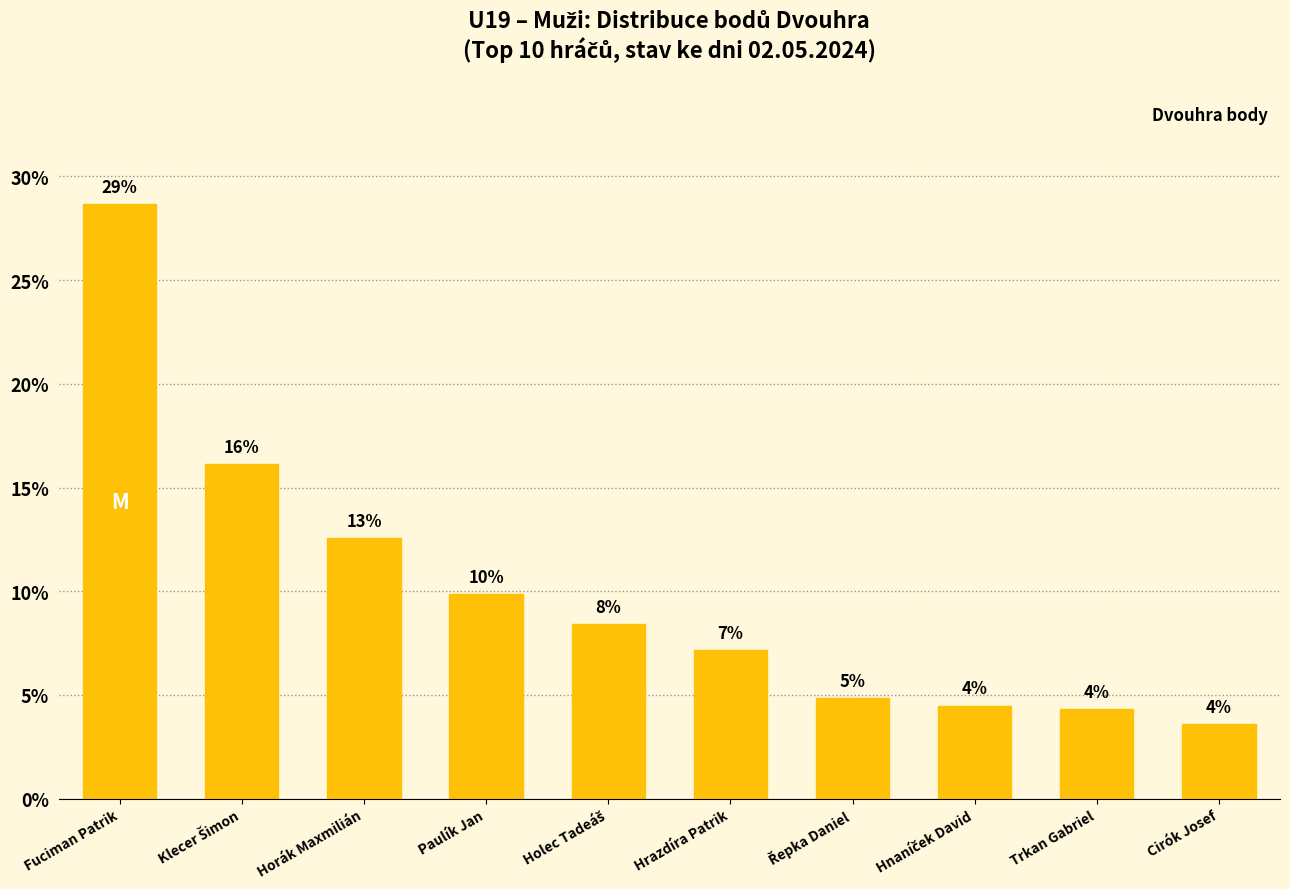

Does the chart contain any negative values?

No